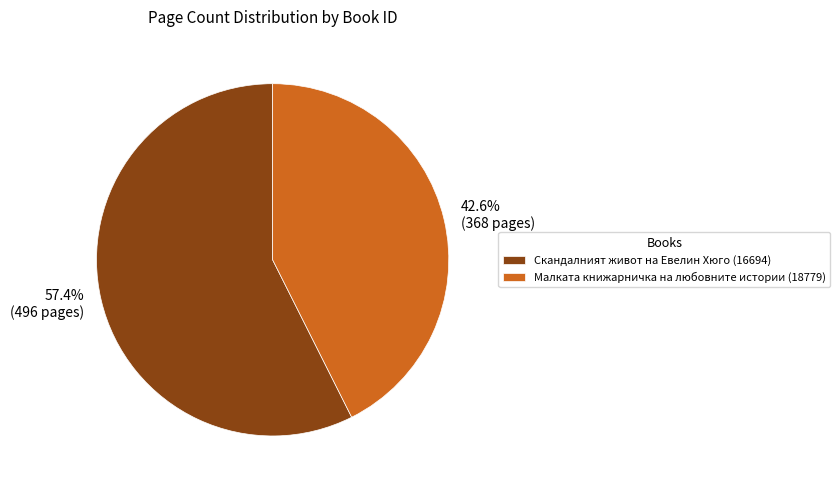

What is the ratio of the value at Малката книжарничка на любовните истории (18779) to the value at Скандалният живот на Евелин Хюго (16694)?

0.7